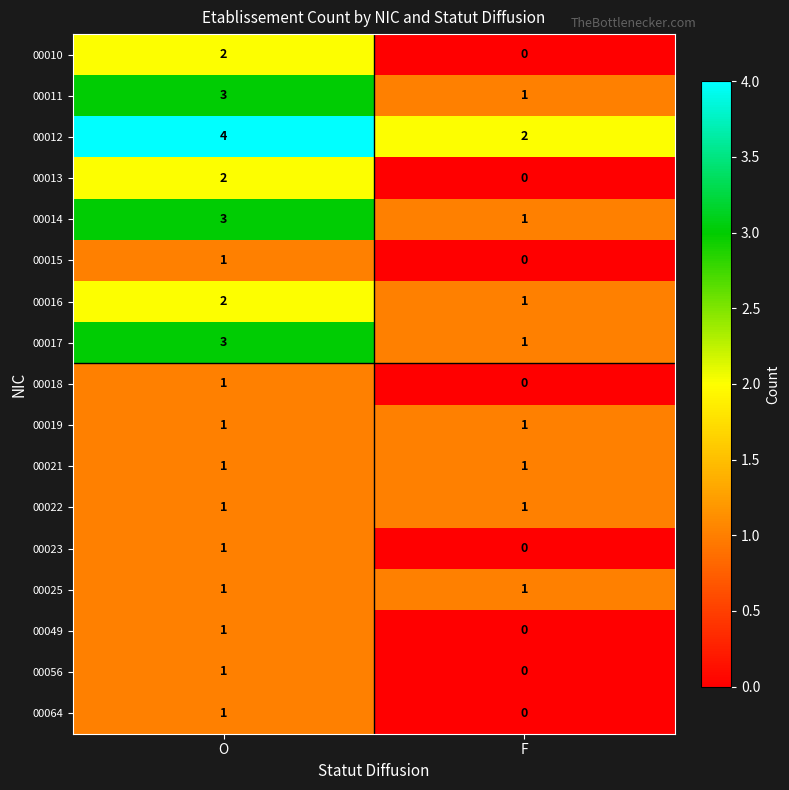

Which category has the lowest value in the 00056 series?

F